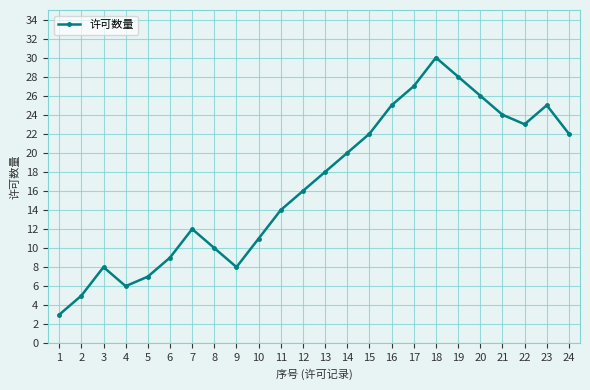

At which category does the chart reach its peak across all series?

18